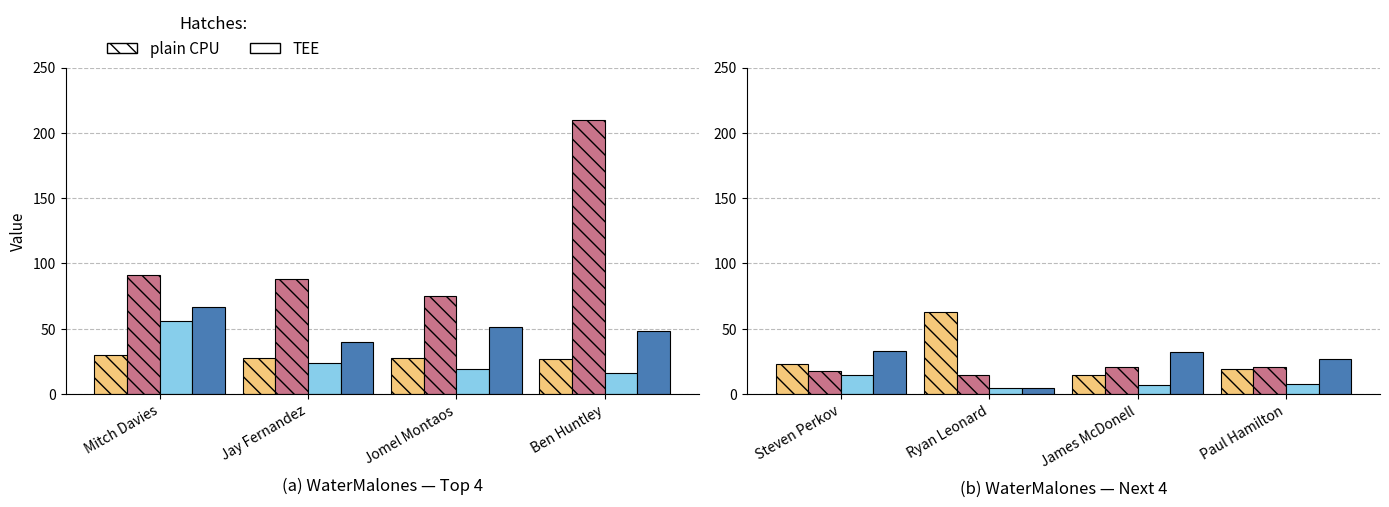

What position from the right is James McDonell?

2